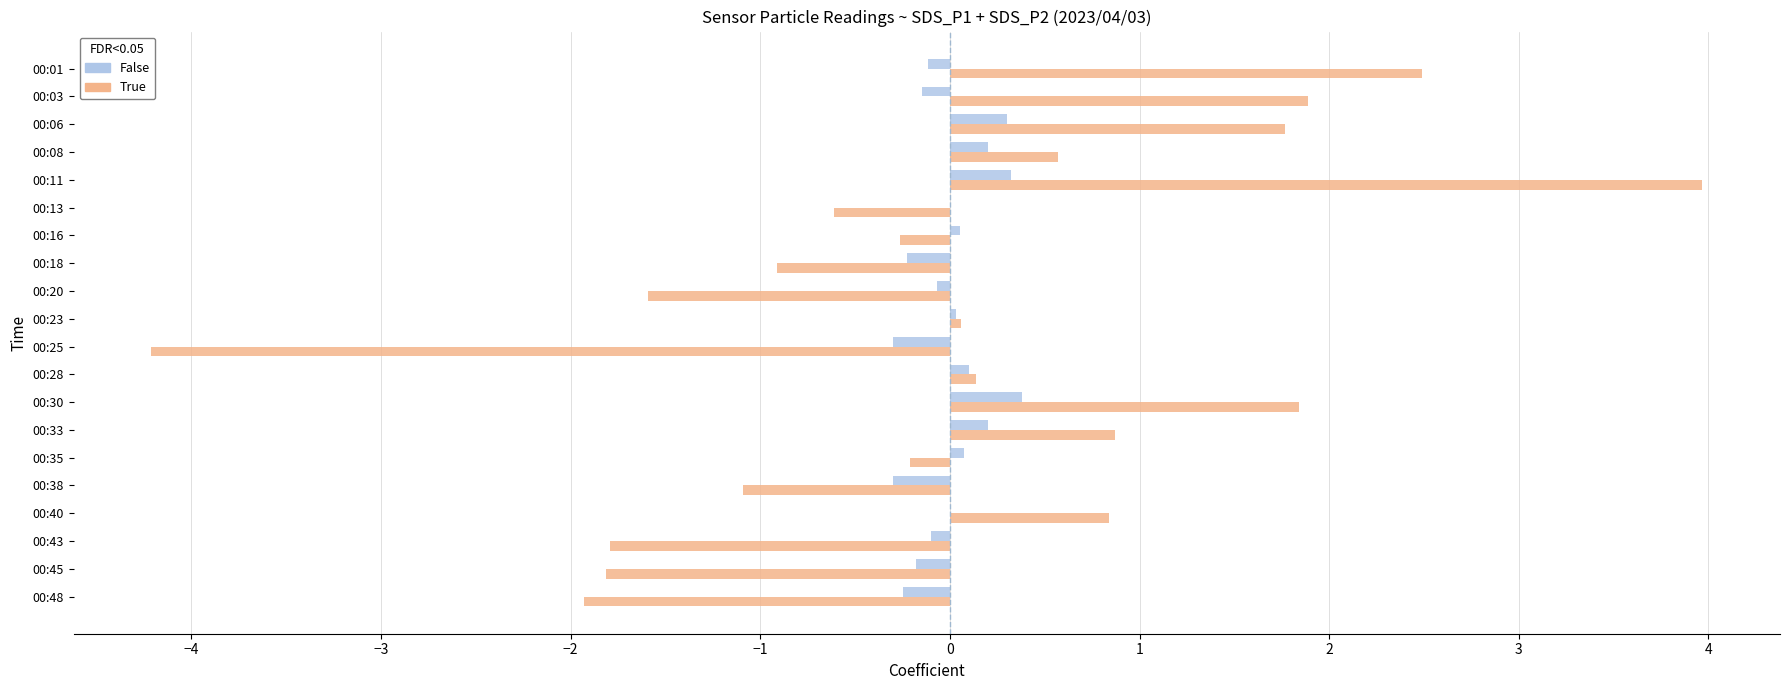

What is the total value across all series at 00:33?

1.1